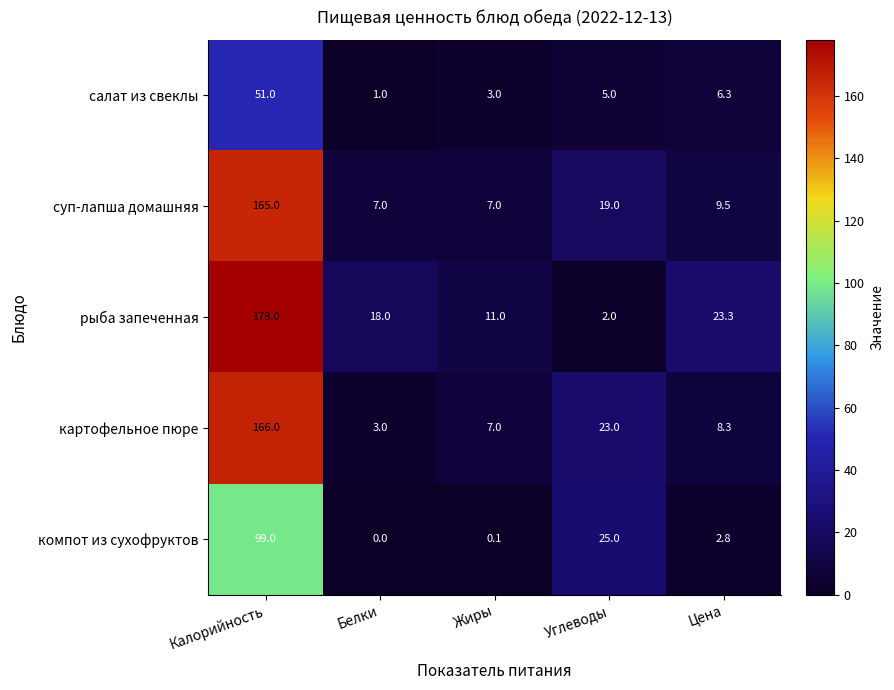

The салат из свеклы series shows 1.0 at Белки. True or false?

True